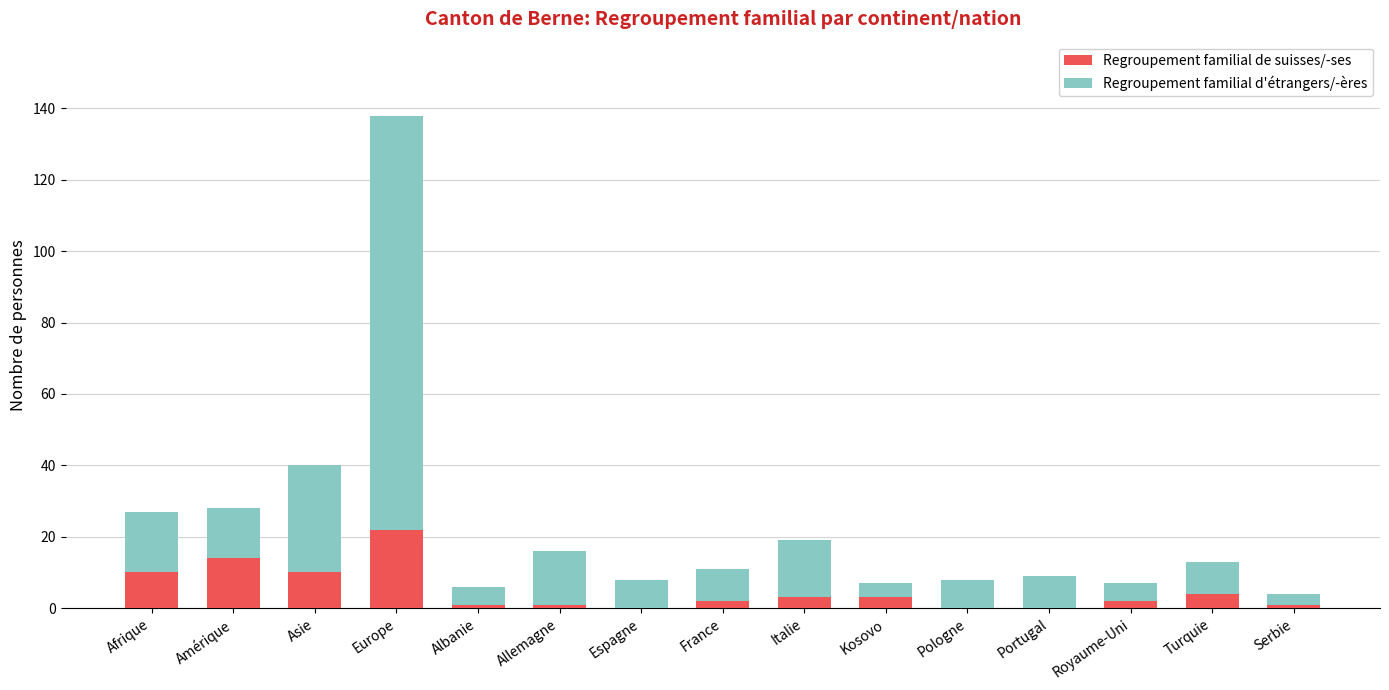

True or false: Regroupement familial de suisses/-ses has a value of 1 at Allemagne.

True